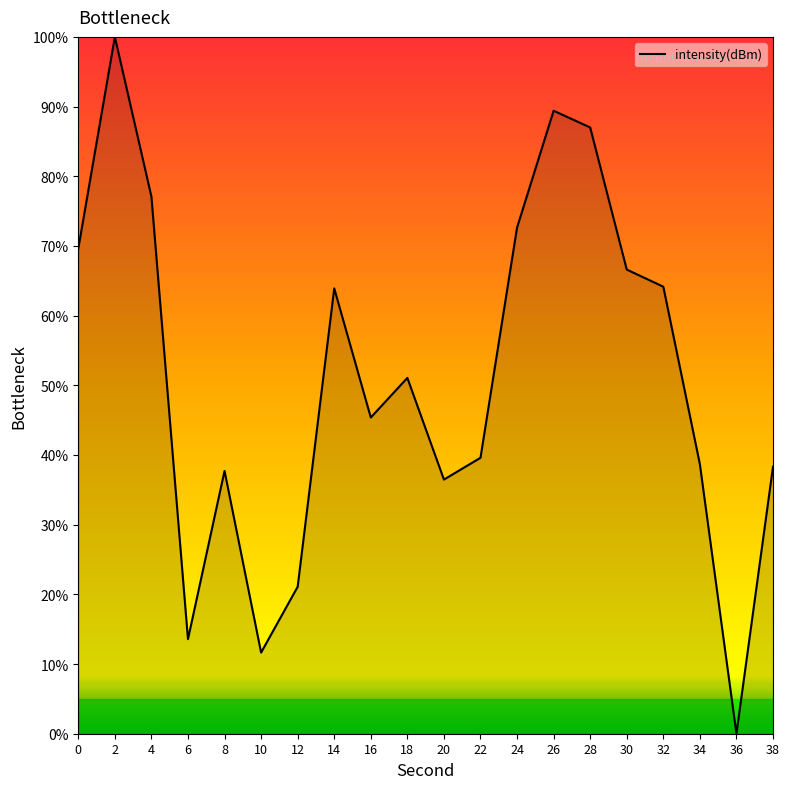

What is the sum of the values at 14 and 22?

103.5